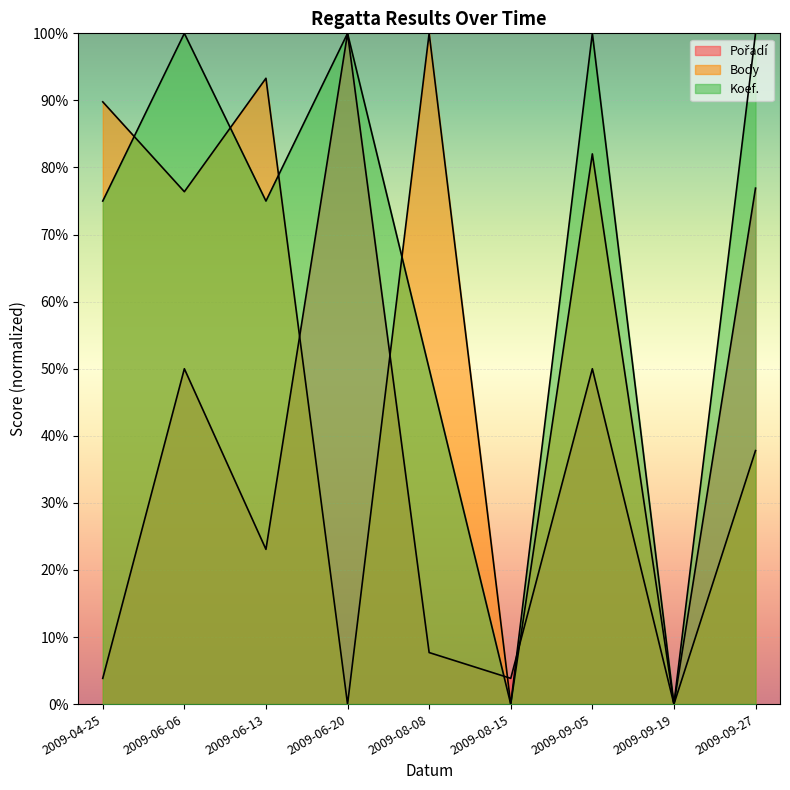

Between 2009-06-20 and 2009-09-19, which series saw the biggest shift?

Pořadí